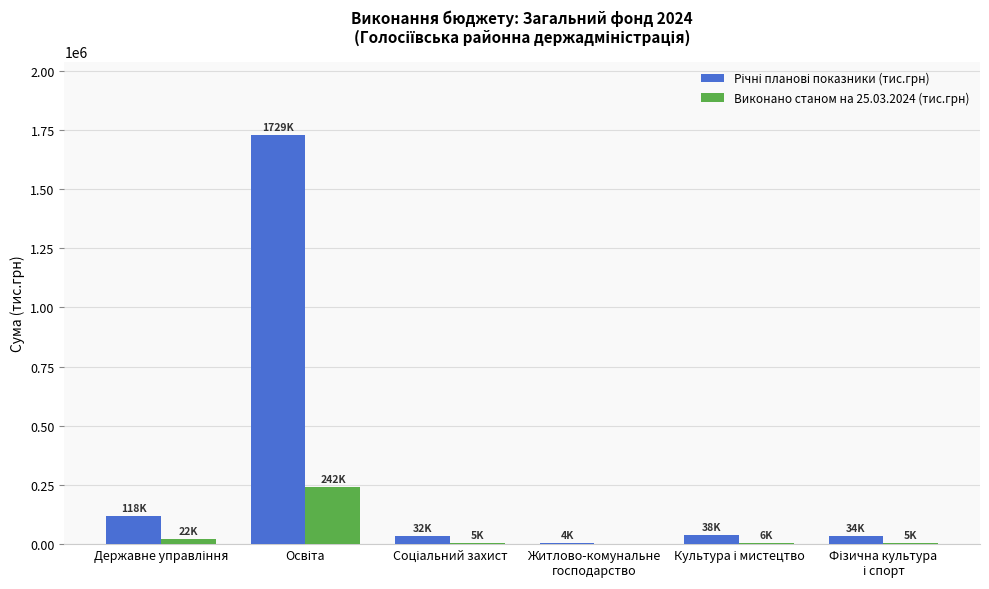

What is the sum of all Виконано станом на 25.03.2024 (тис.грн) values?

279809.9